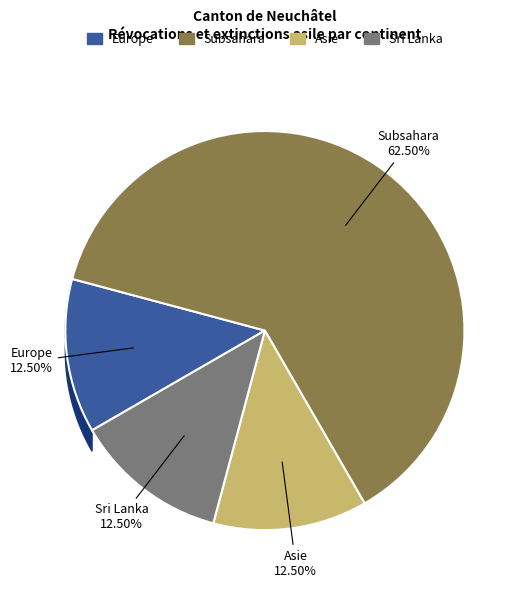

What portion of the pie excludes Asie?

87.5%